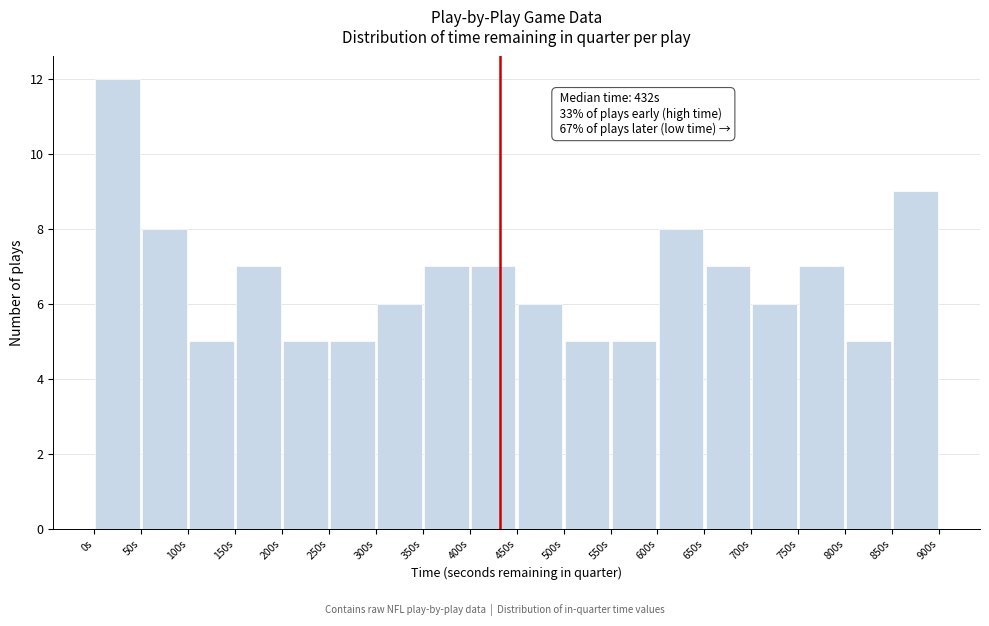

Over which range of the x-axis is the bar tallest?

0 to 50